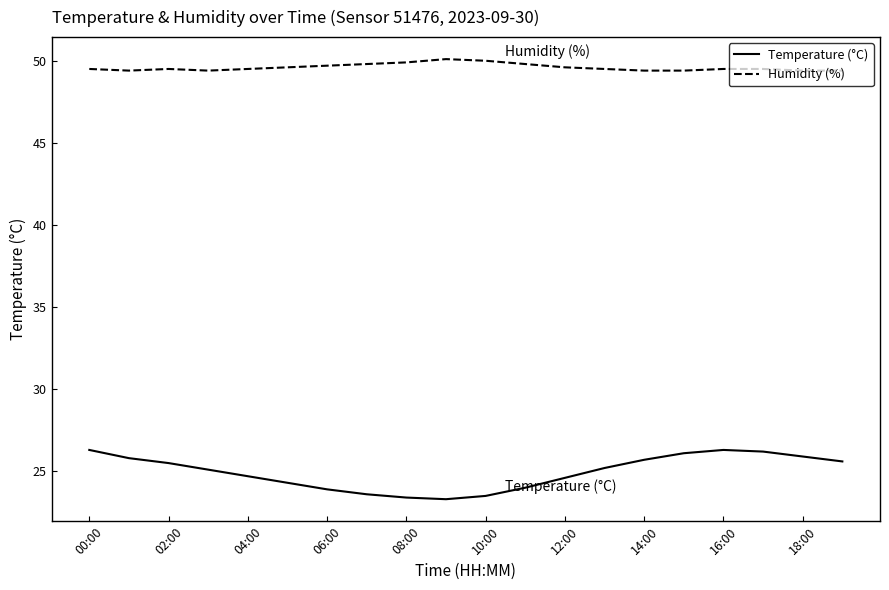

True or false: Temperature (°C) and Humidity (%) intersect in this chart.

False